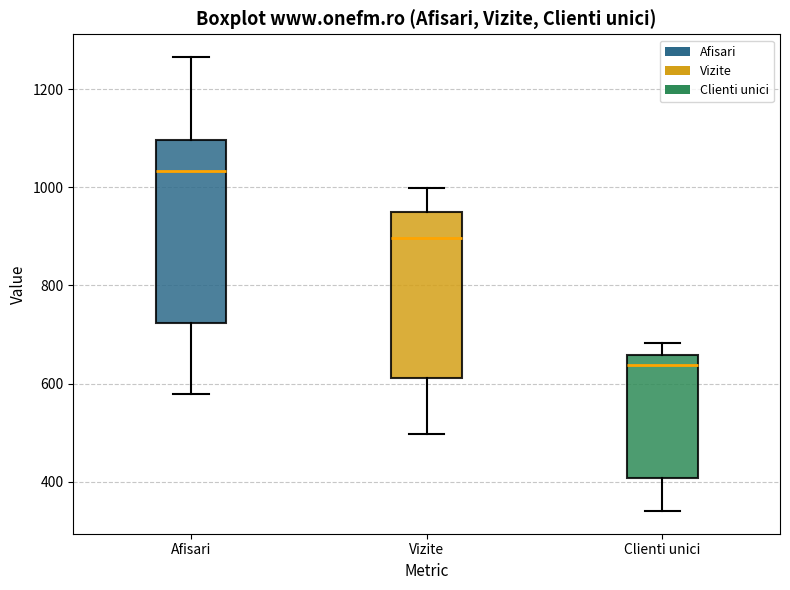

Where is the upper edge of the box for Vizite on the y-axis? The values are not printed on the chart, so give them approximately, as read against the axis.

960